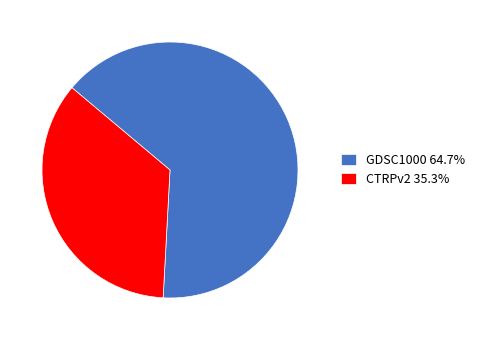

Approximately how many times larger is the value at GDSC1000 64.7% compared to CTRPv2 35.3%?

1.8